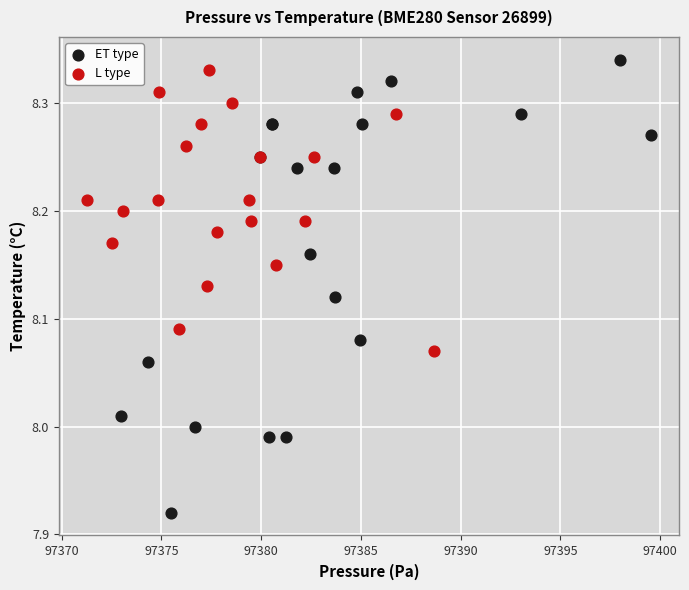

Which series has the widest spread of Y values?

ET type